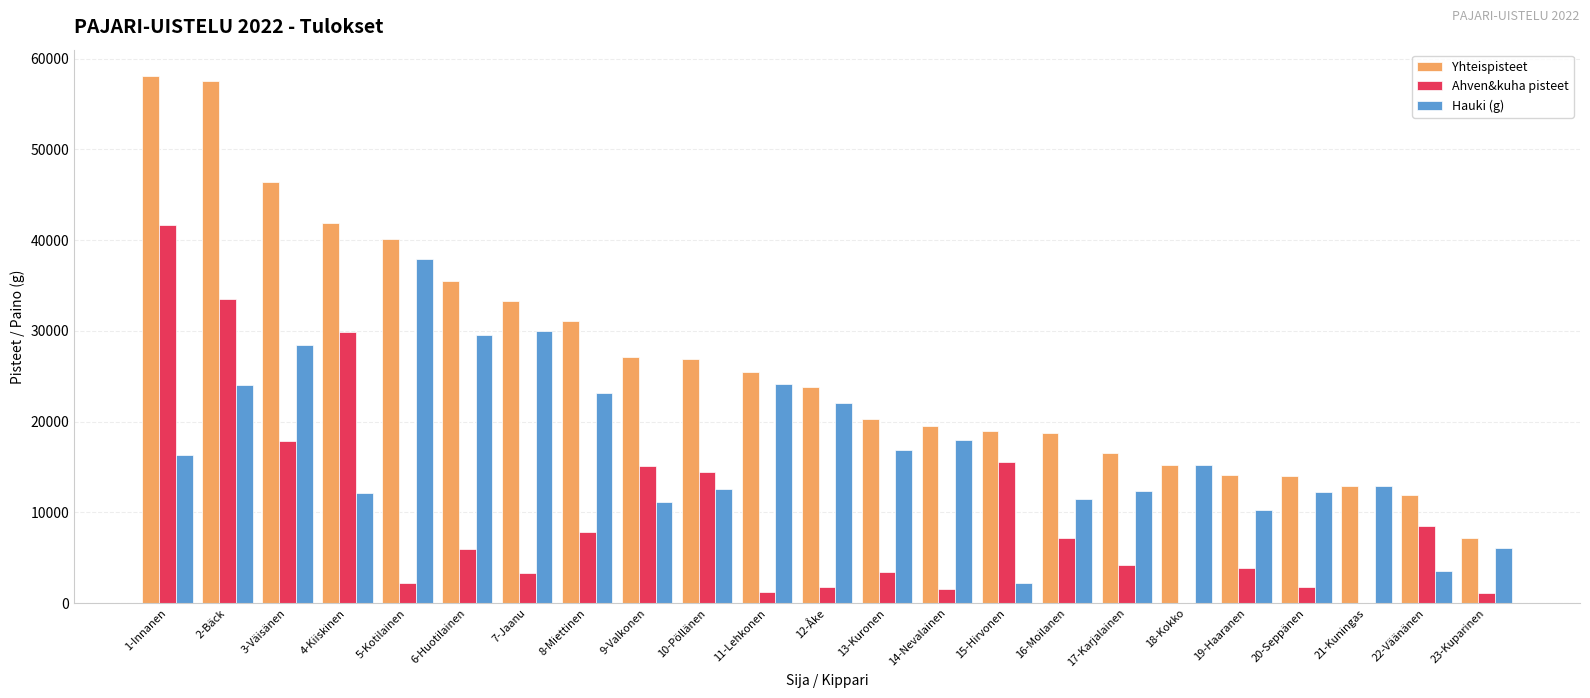

Which series changed the most between 2-Bäck and 14-Nevalainen?

Yhteispisteet